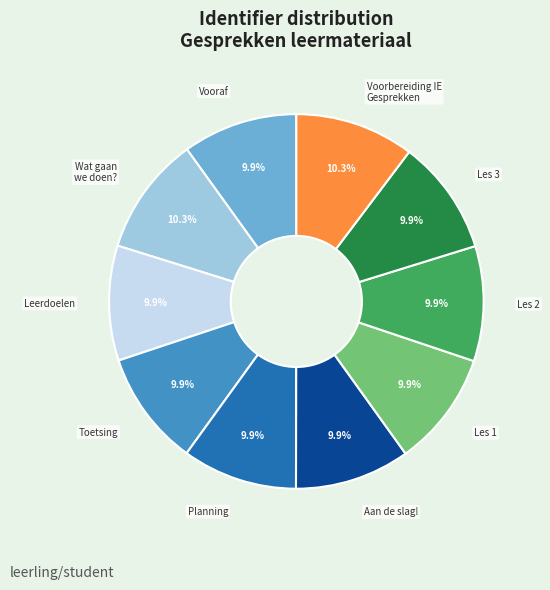

How many segments does this pie chart have?

10